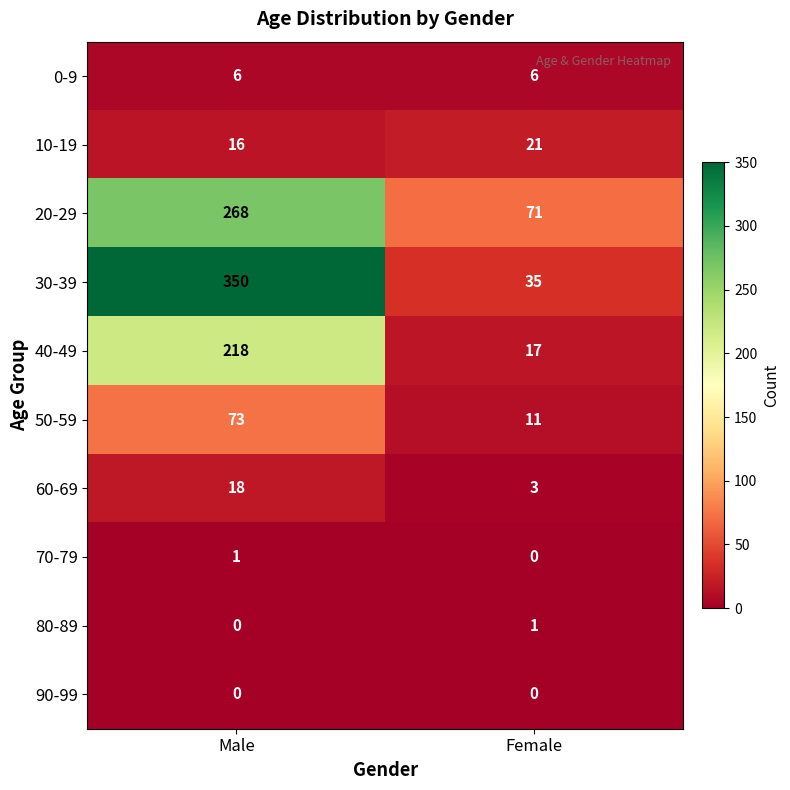

Which series has the widest spread of values?

30-39